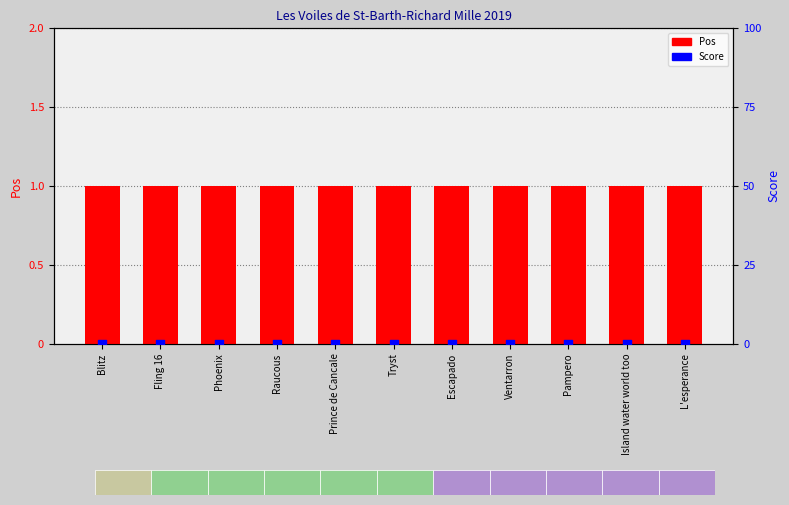

Which series reaches the minimum Y coordinate?

Score